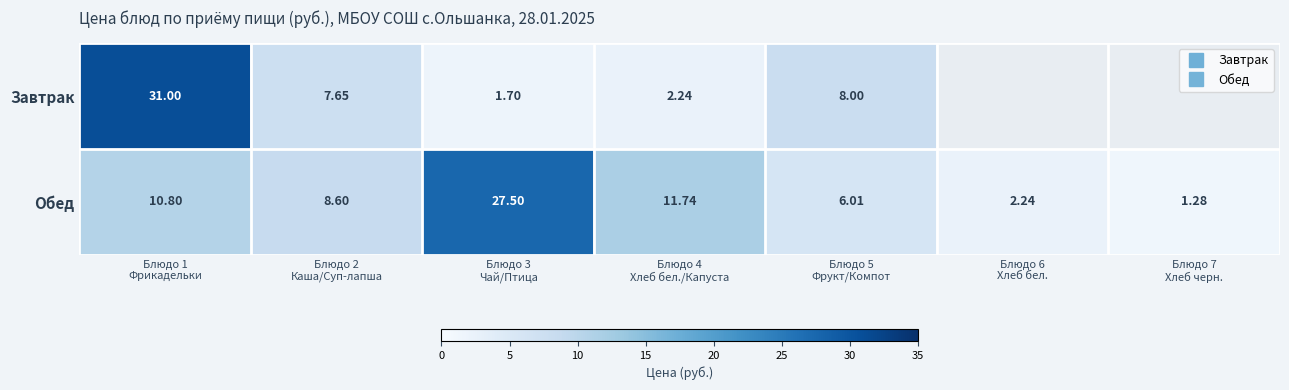

How many data points does each series have?

7